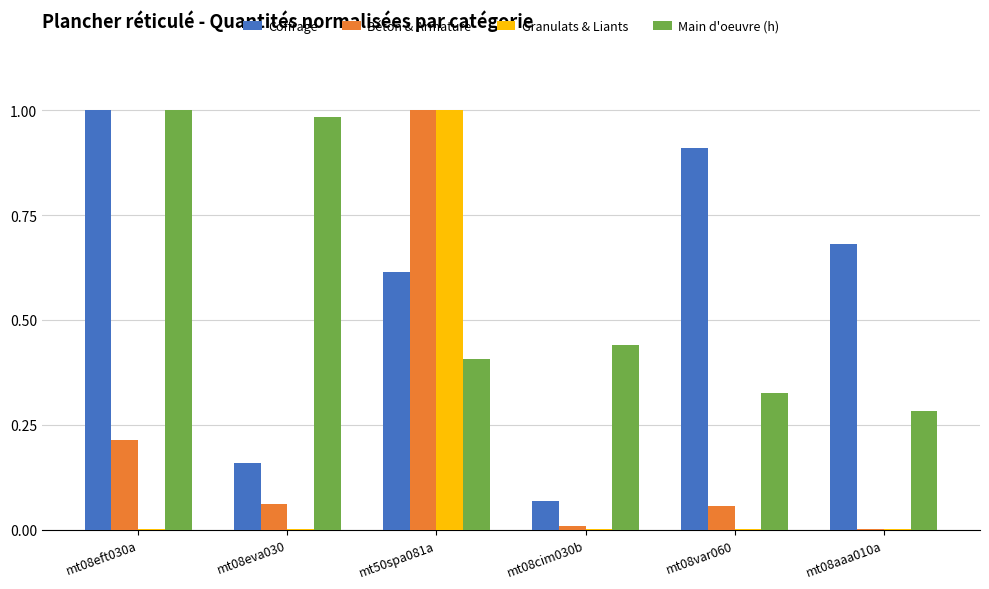

Does the chart contain stacked bars?

No